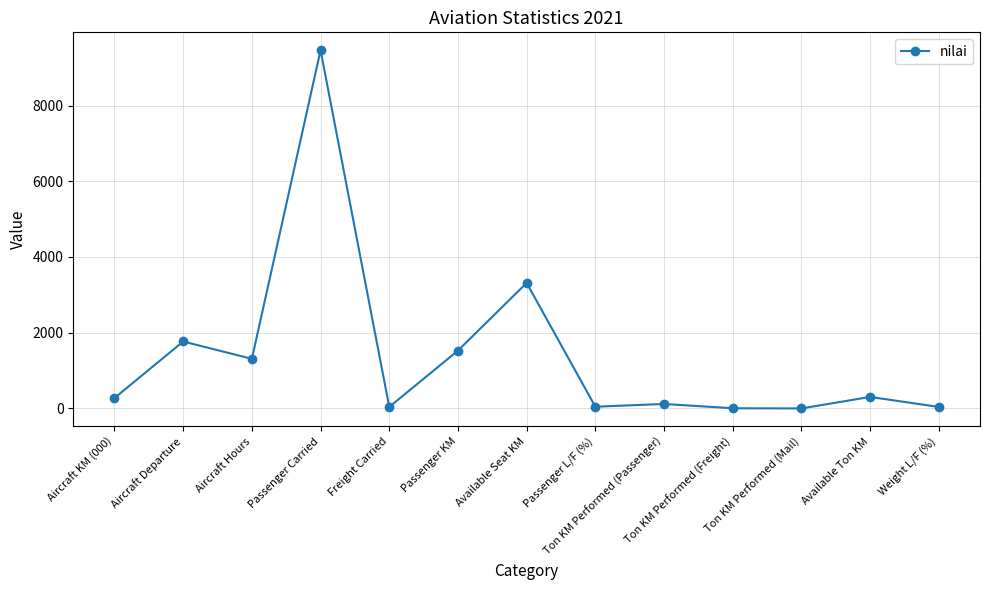

At which category does the data reach its first local valley?

Aircraft Hours